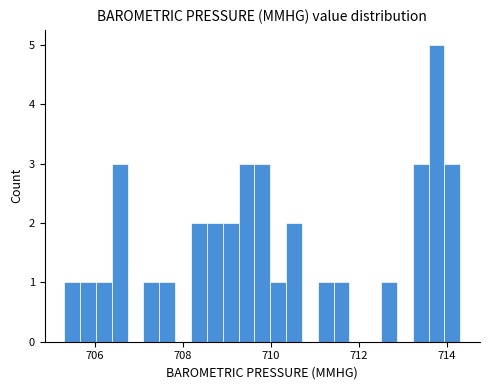

Read against the x-axis, roughly where is the centre of the tallest bar?

713.8